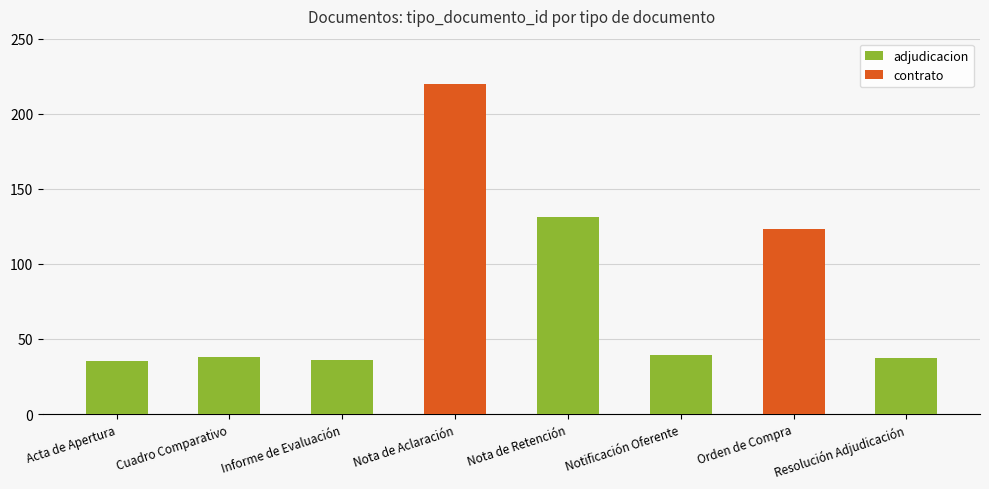

How many values in the contrato series exceed 0?

2